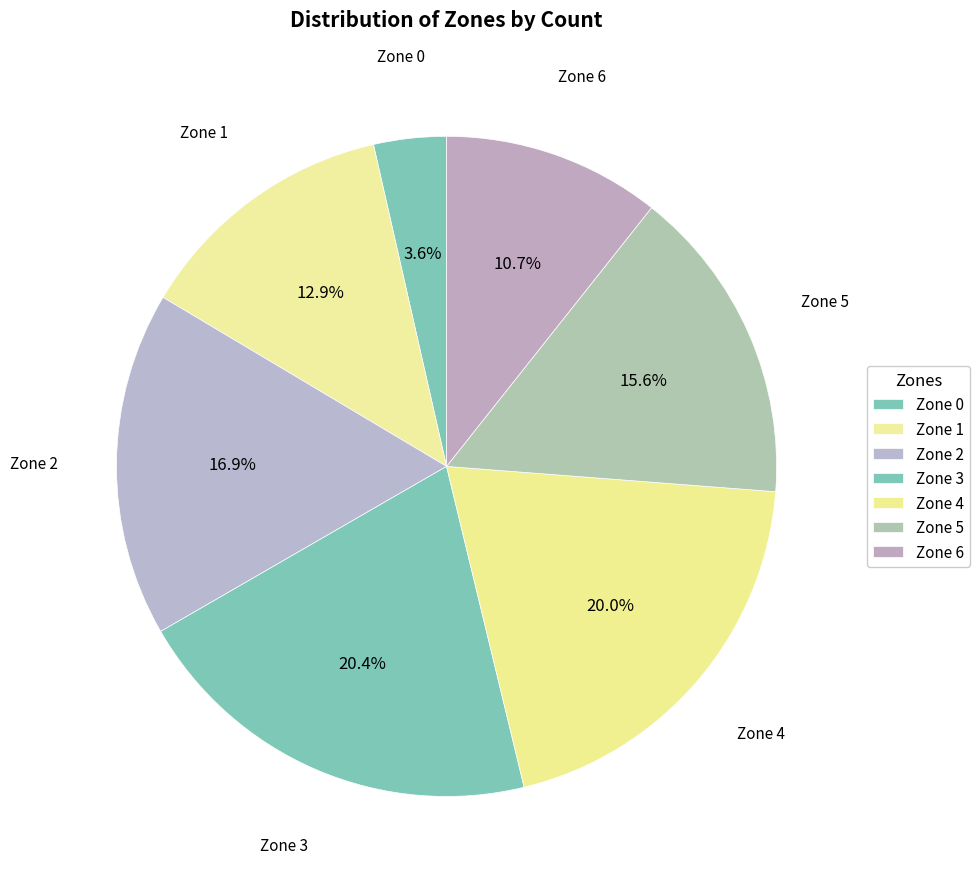

Is it true that Zone 2 is 17% of the pie?

True